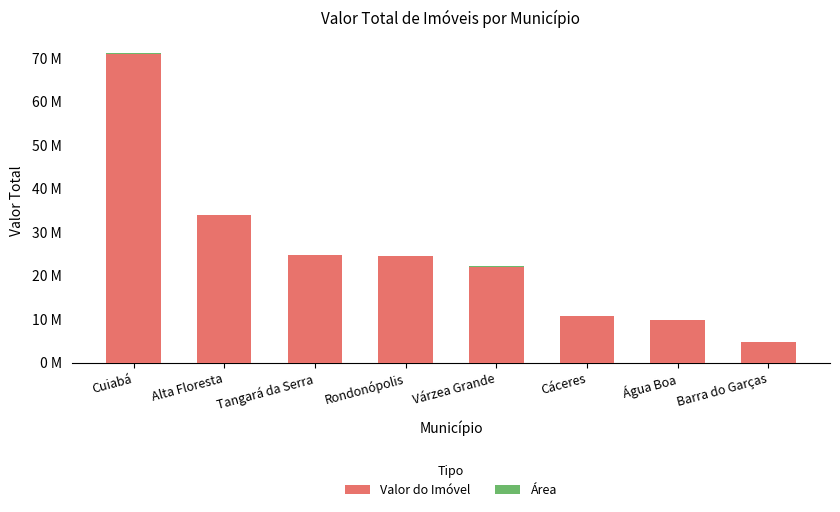

Which has a higher value, Barra do Garças or Água Boa?

Água Boa